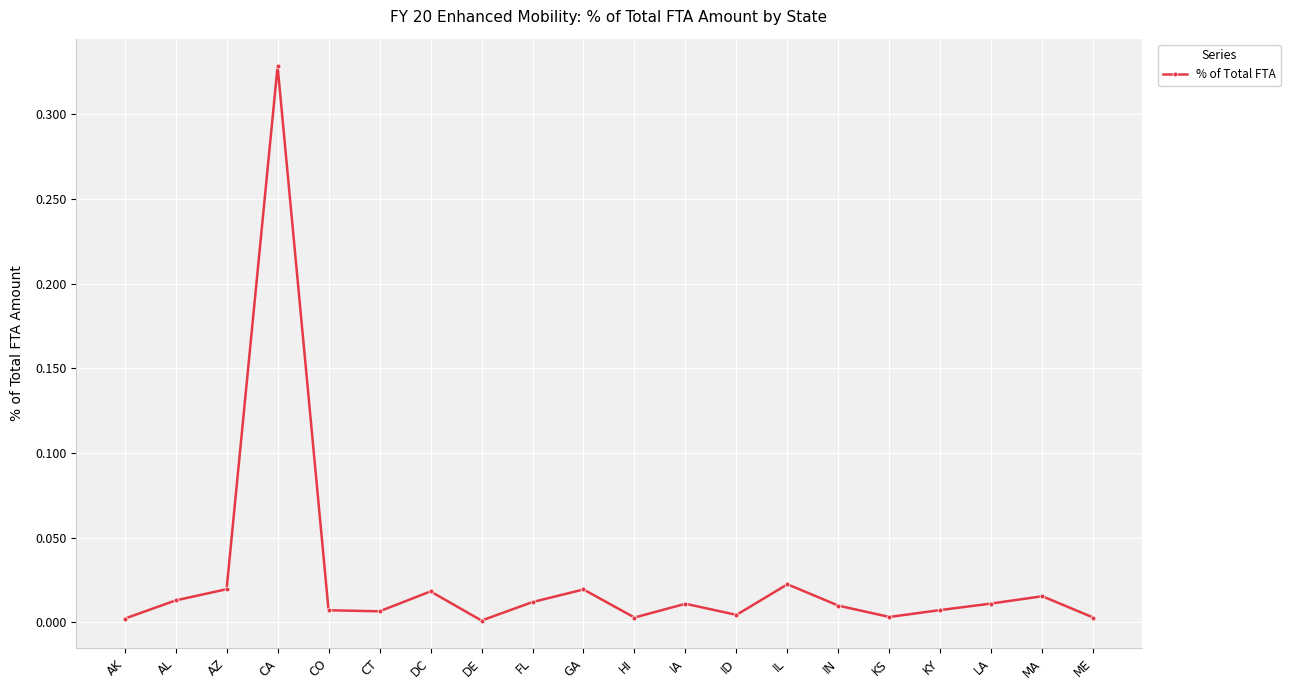

What position from the left is DC?

7